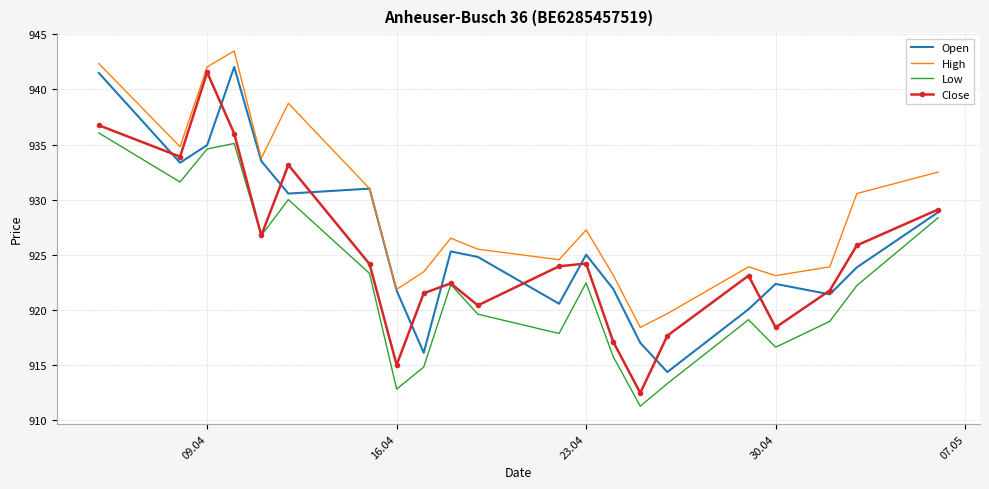

What are all the series names shown in the legend?

Open, High, Low, Close